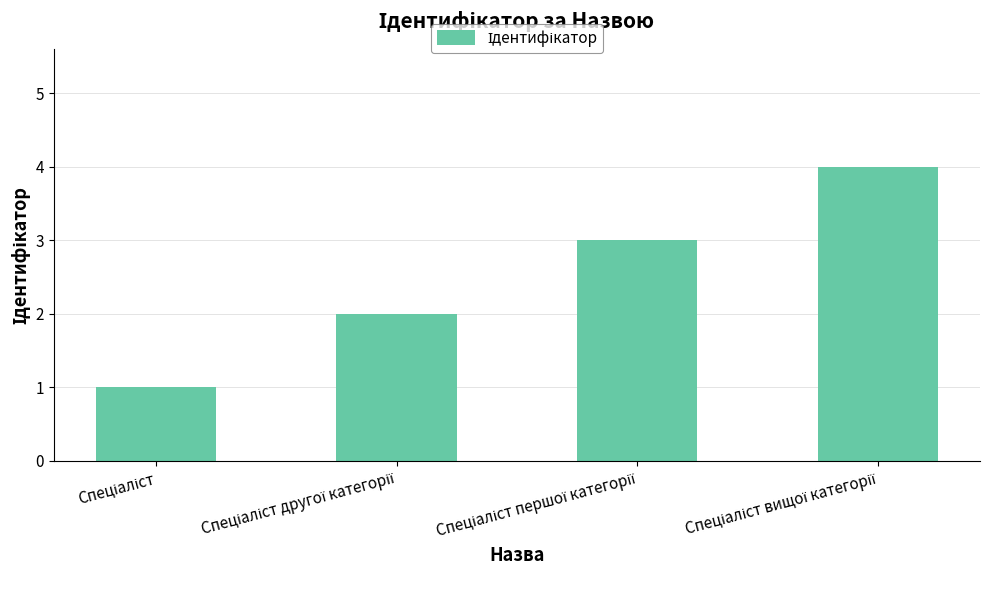

Does the chart contain stacked bars?

No